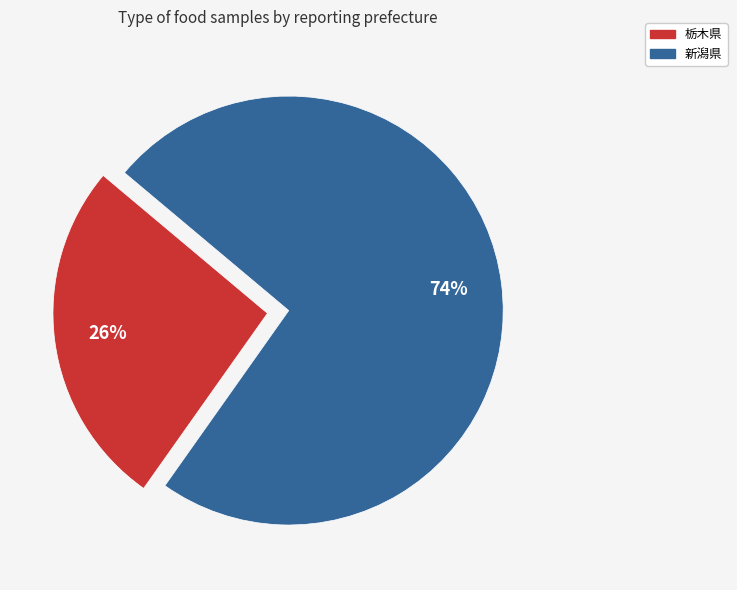

The 新潟県 slice represents 74% of the pie. True or false?

True